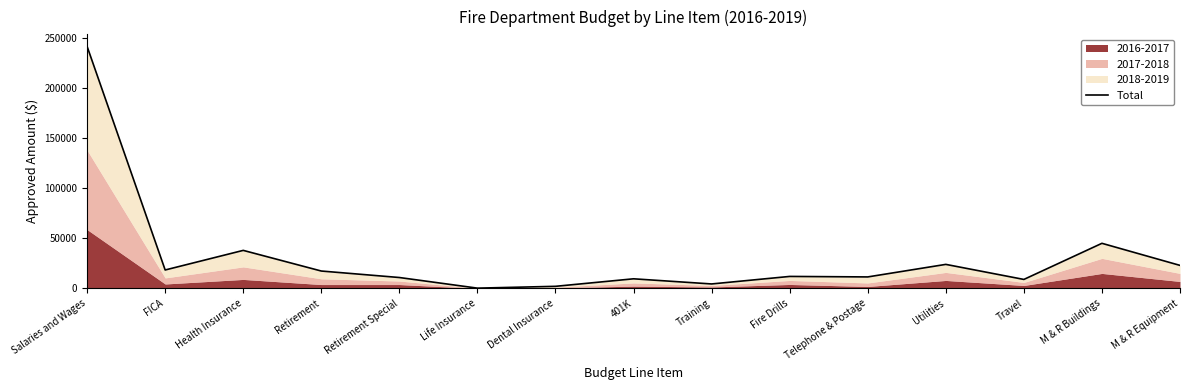

Where is the data nearest to the value 120767?

M & R Buildings